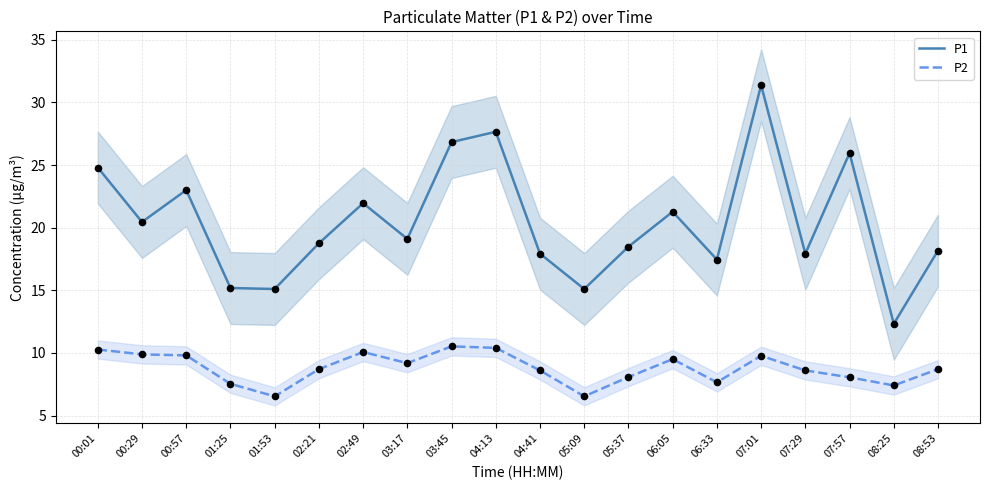

Which series contains the lowest Y value?

P2